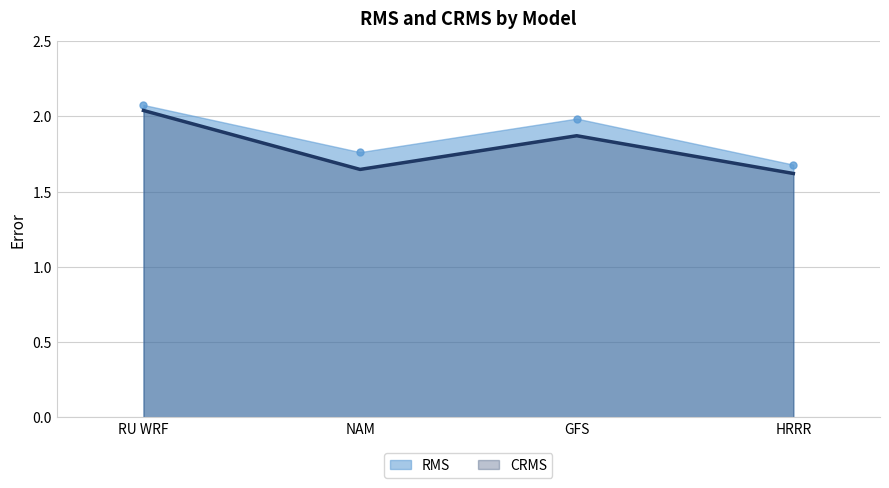

True or false: CRMS has a value of 1.6 at NAM.

True